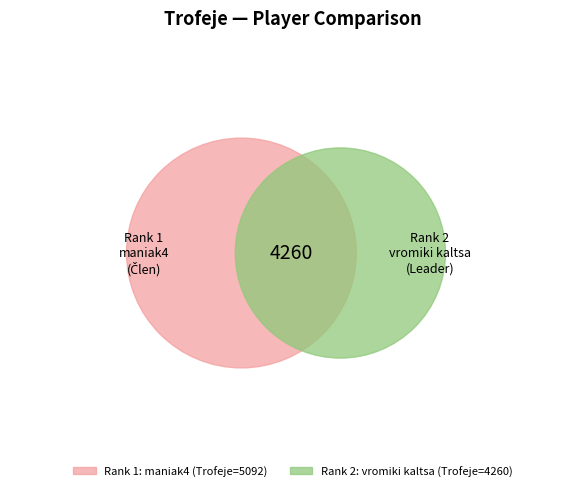

What is the change in value from 1 to 2?

-832